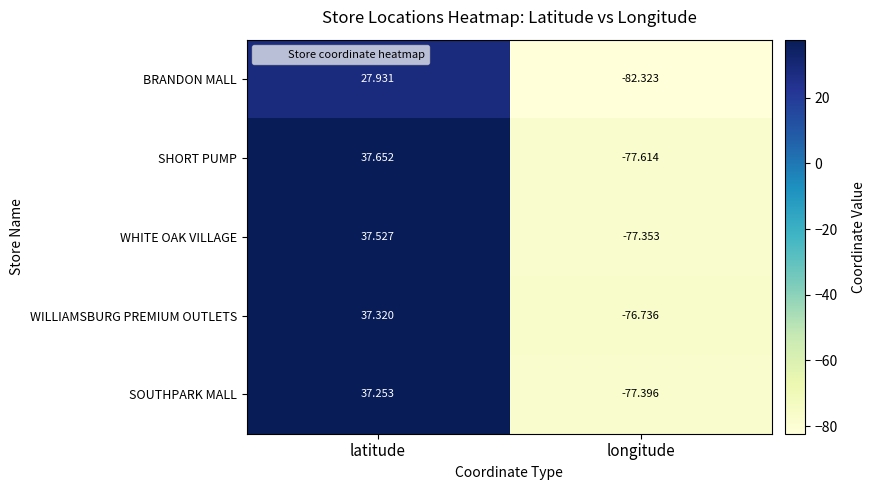

At which category is the sum across all series the highest?

latitude